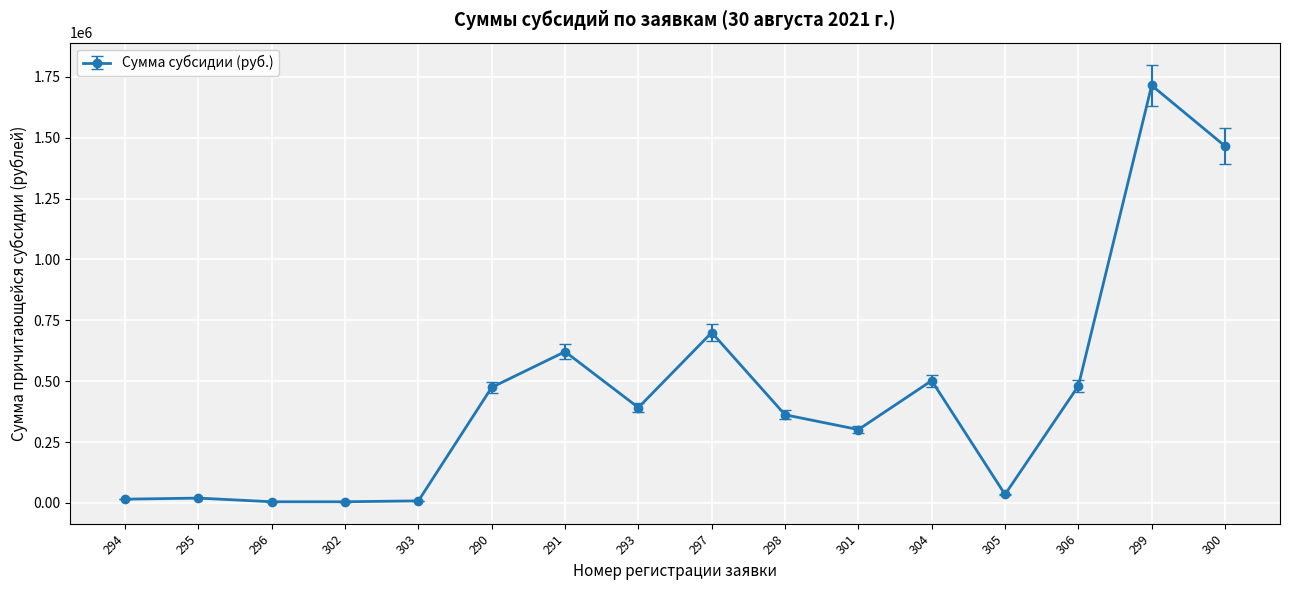

The chart shows a value of 318077.0 at 300. True or false?

False